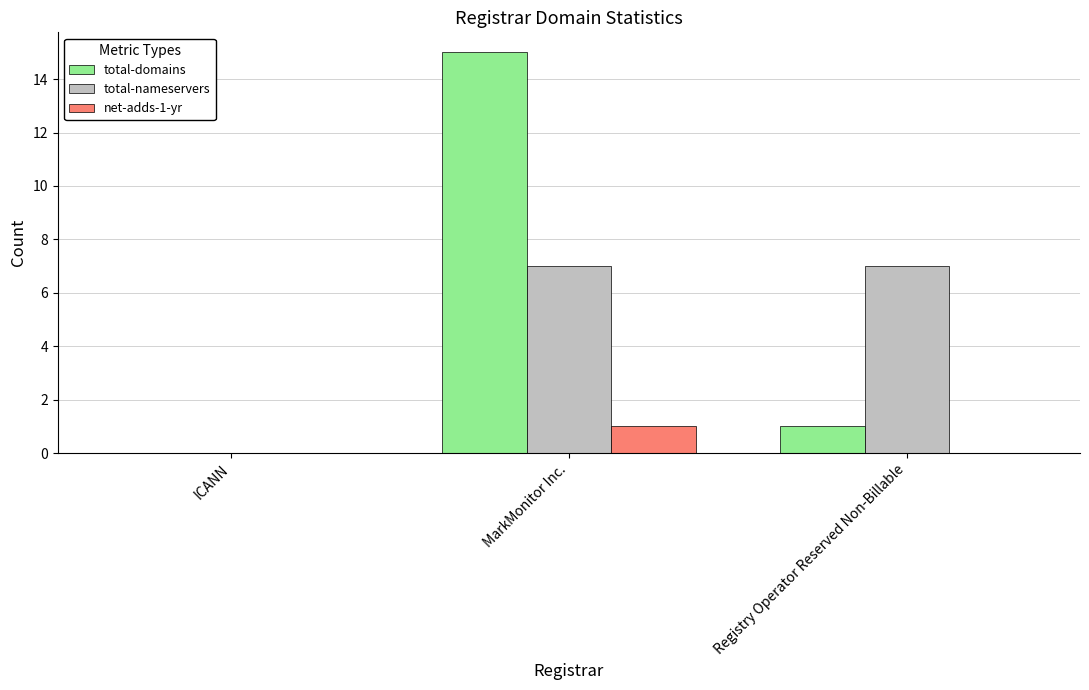

Which category has the highest value in the total-domains series?

MarkMonitor Inc.